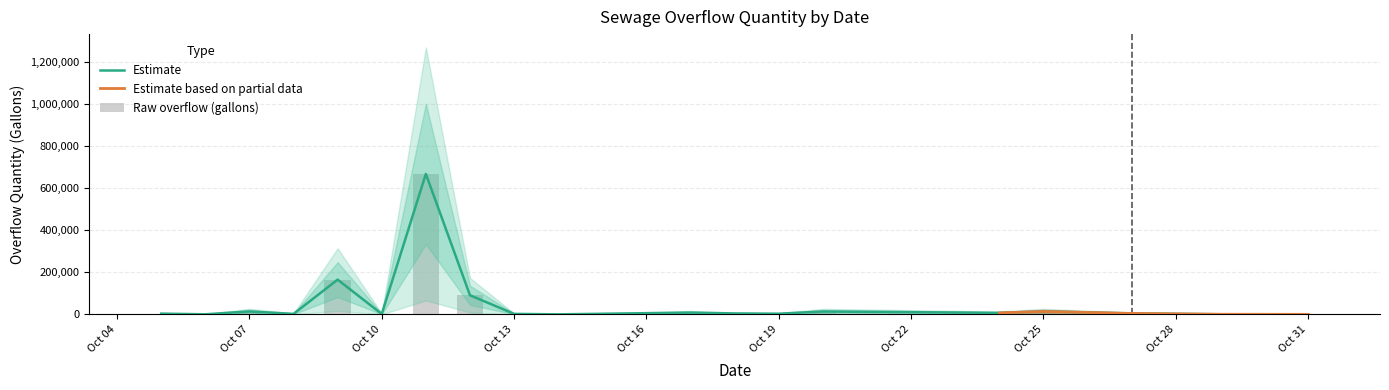

How many values are below 2600?

19